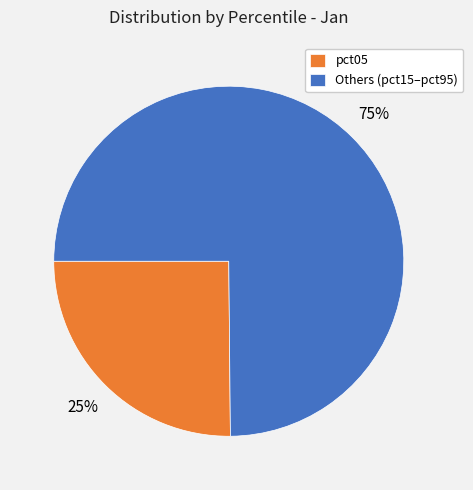

Rank the categories by value from highest to lowest.

Others (pct15–pct95), pct05